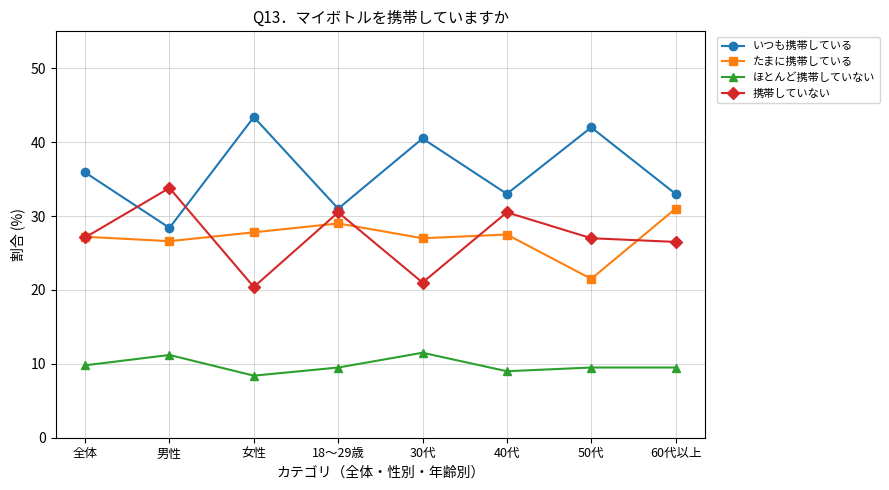

What is the sum of the ほとんど携帯していない values at 男性 and 全体?

21.0